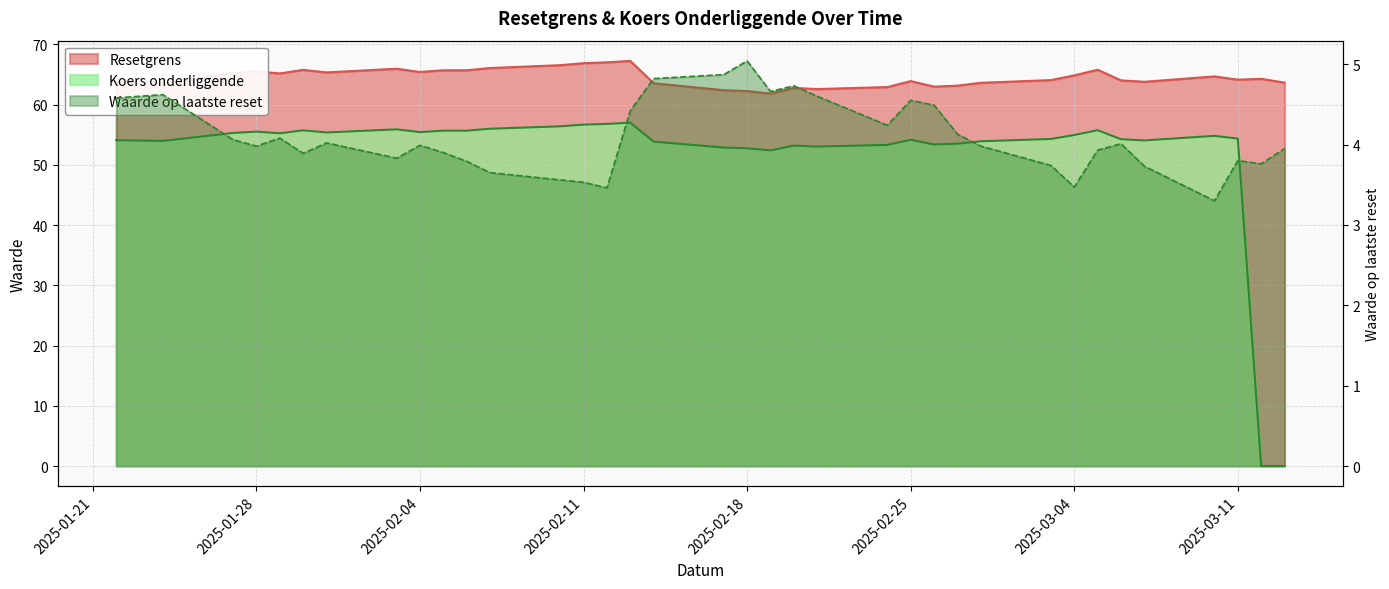

At which category does the data reach its first local peak?

2025-01-28